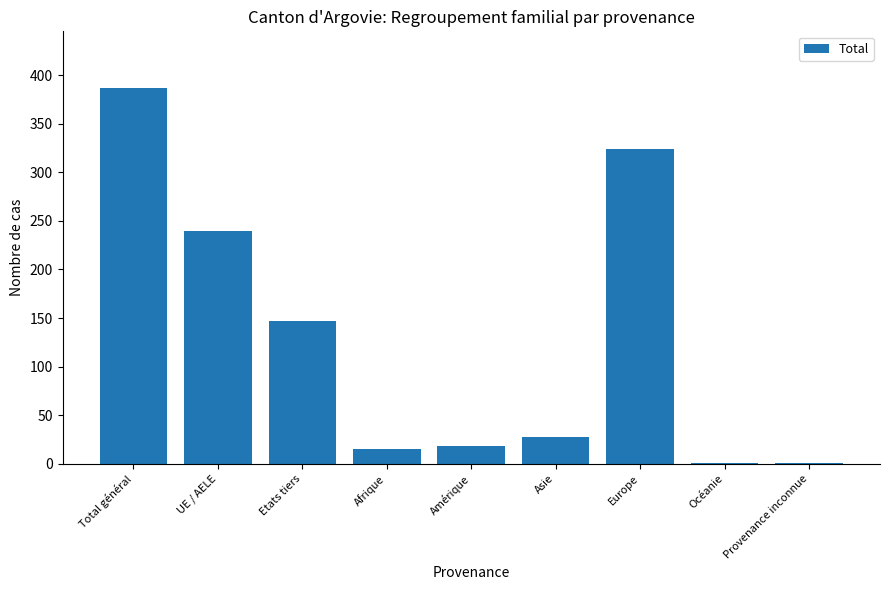

The value at Etats tiers is 147. True or false?

True